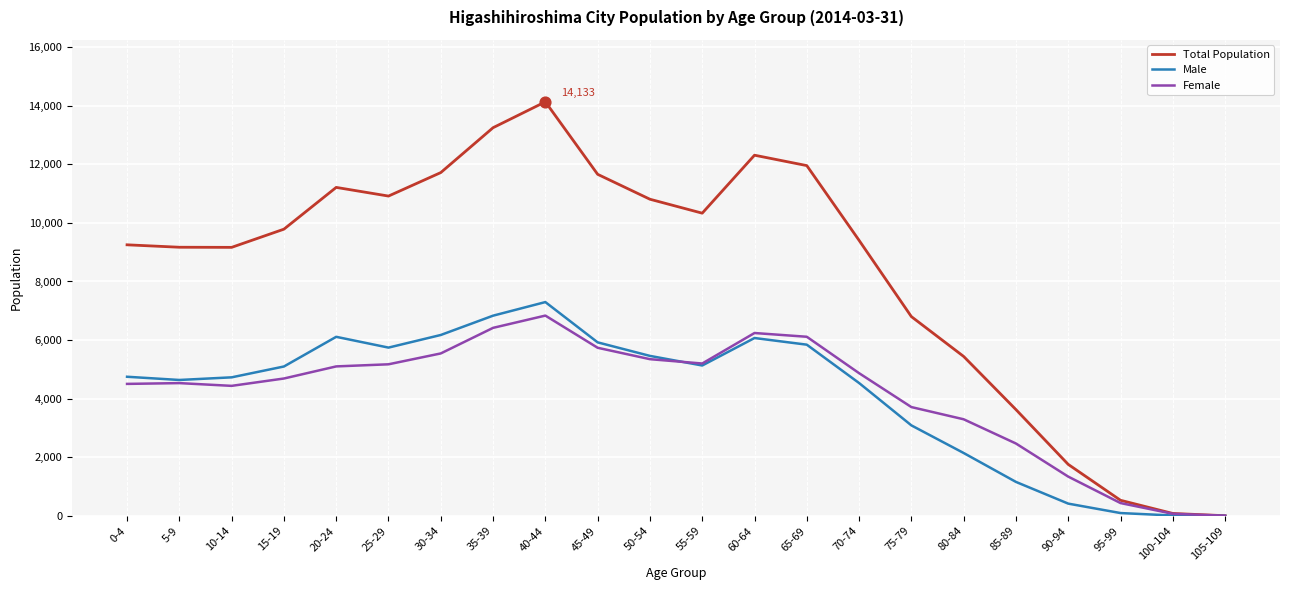

Between 65-69 and 95-99, which series saw the biggest shift?

Total Population